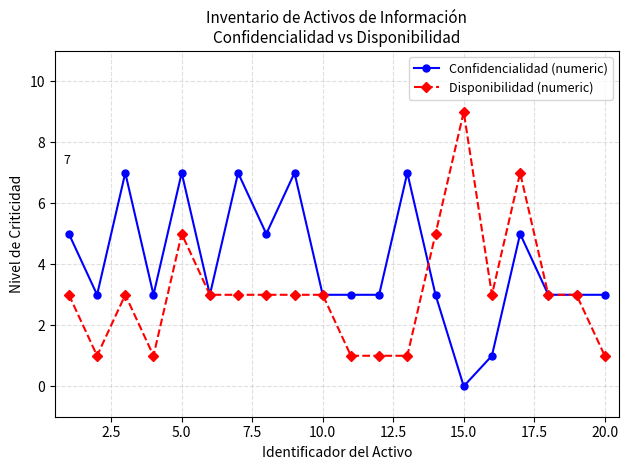

Which series has the widest spread of values?

Disponibilidad (numeric)